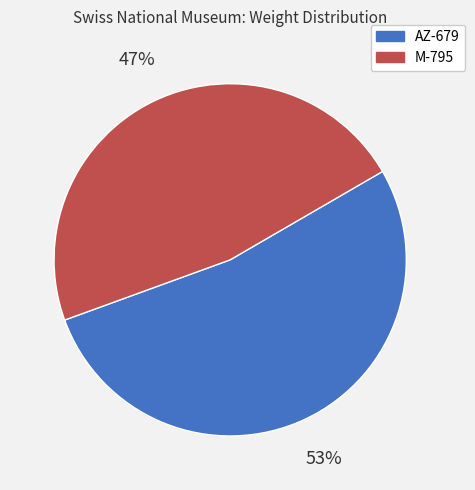

True or false: M-795 accounts for 47% of the total.

True